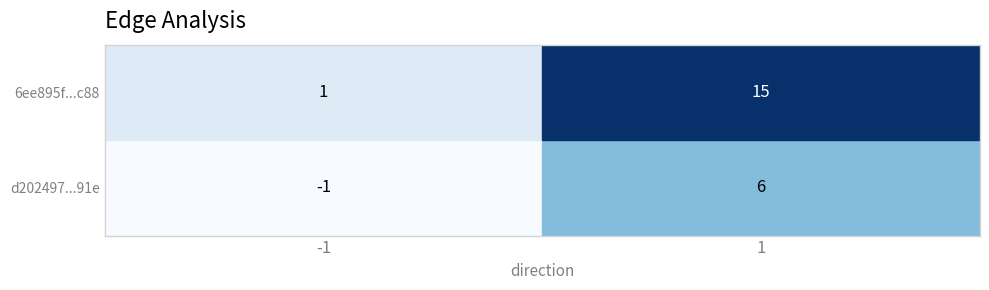

The value of 6ee895f...c88 at -1 is 2. True or false?

False